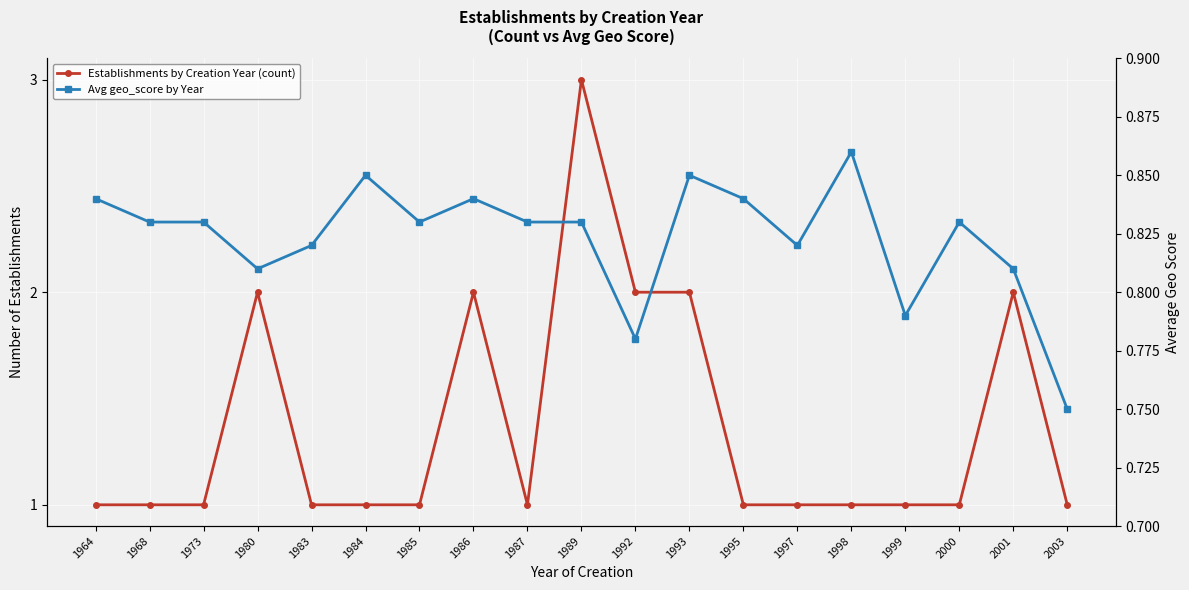

How many interior local valleys does the Avg geo_score by Year series have?

5